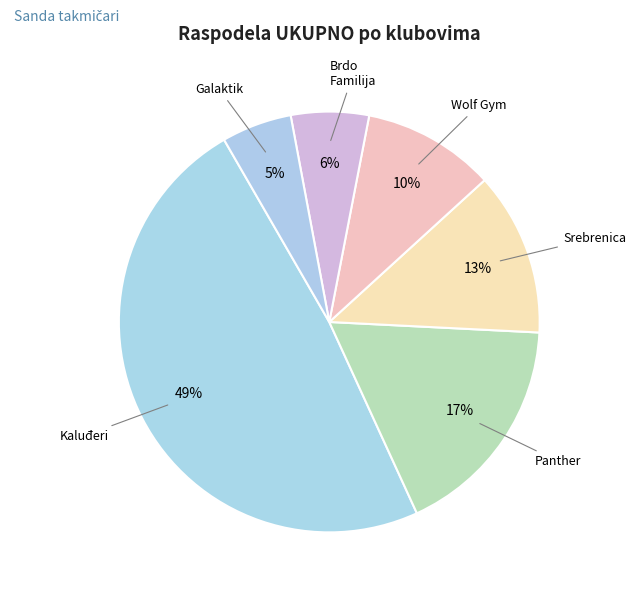

How many slices are in this pie chart?

6